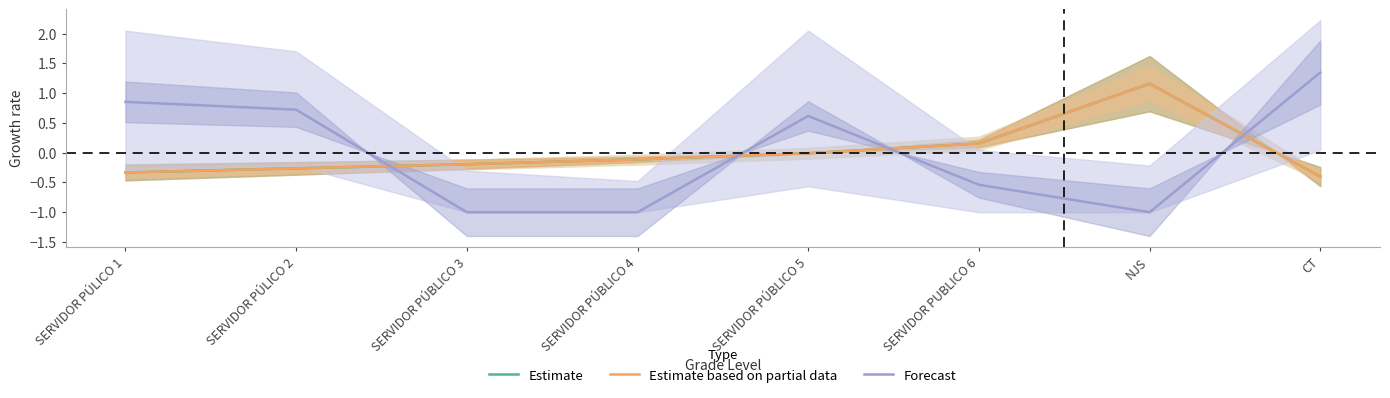

Count the Forecast values in the range -1 to 0.

4